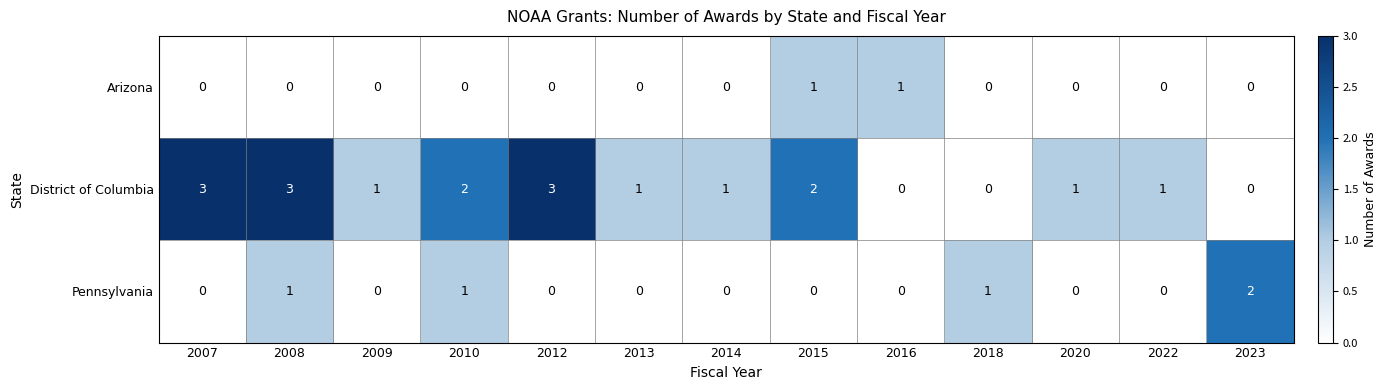

What is the sum of the District of Columbia values at 2008 and 2009?

4